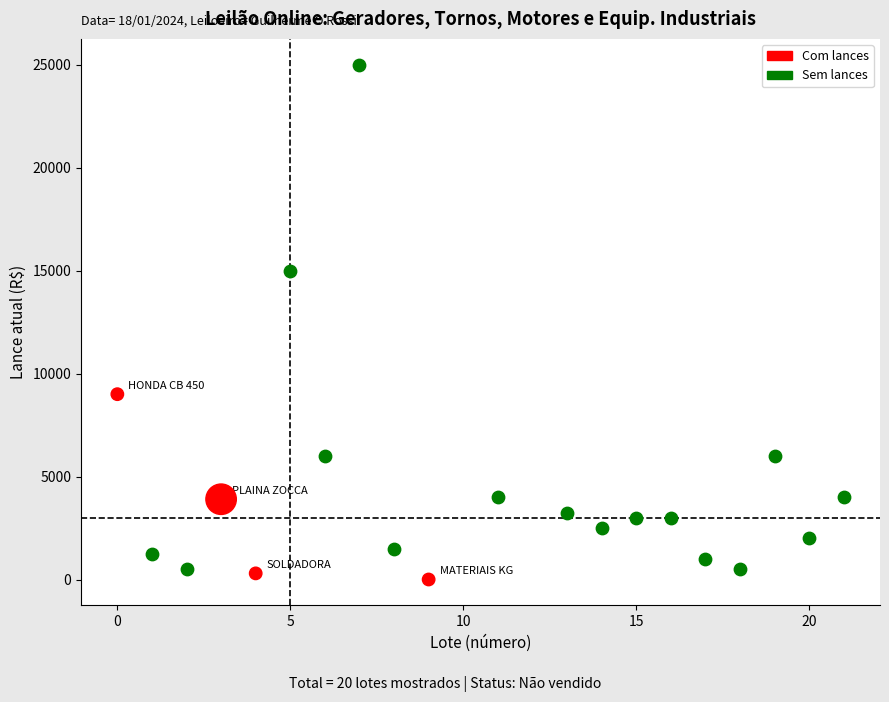

Which series reaches the maximum Y coordinate?

Sem lances